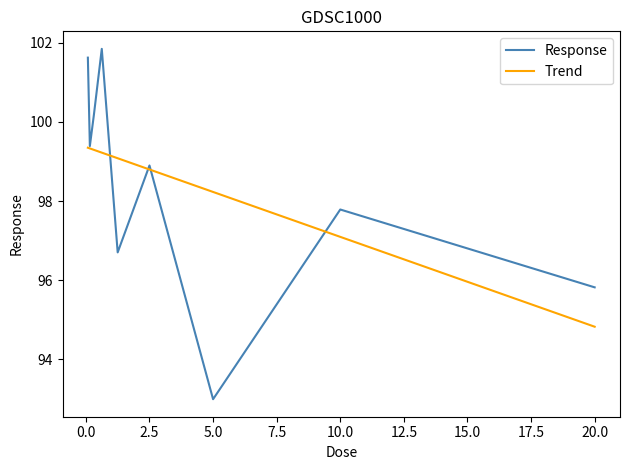

Does the chart have visible grid lines?

No